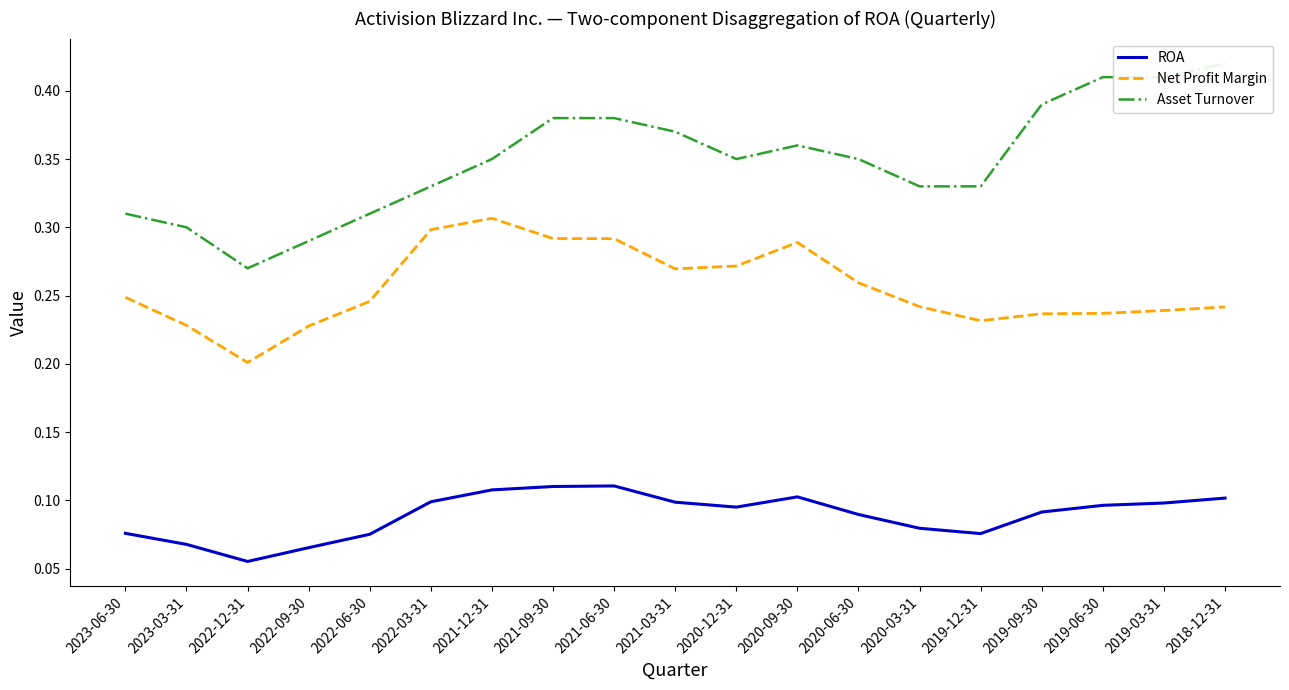

Where is the first local minimum for Asset Turnover?

2022-12-31